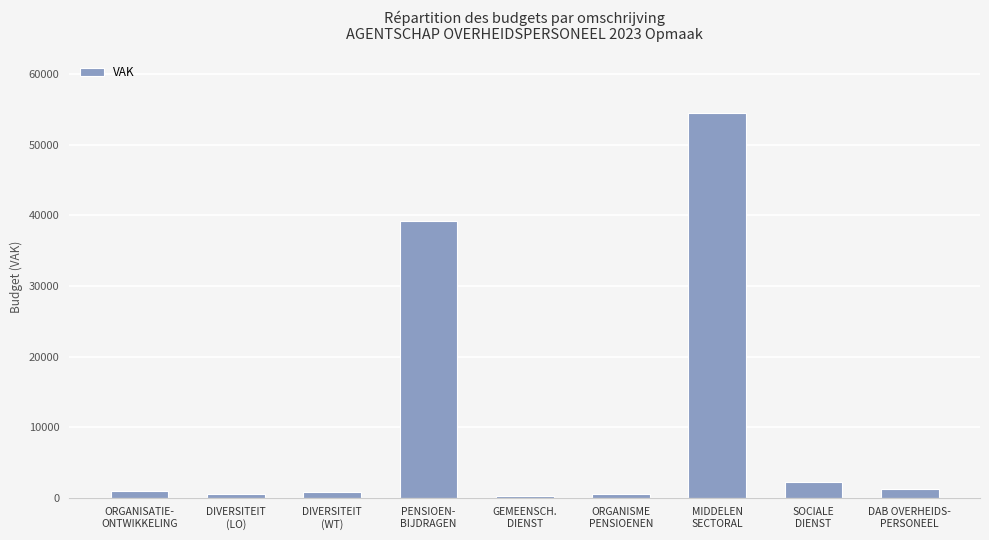

At which category does the chart reach its peak across all series?

MIDDELEN
SECTORAL